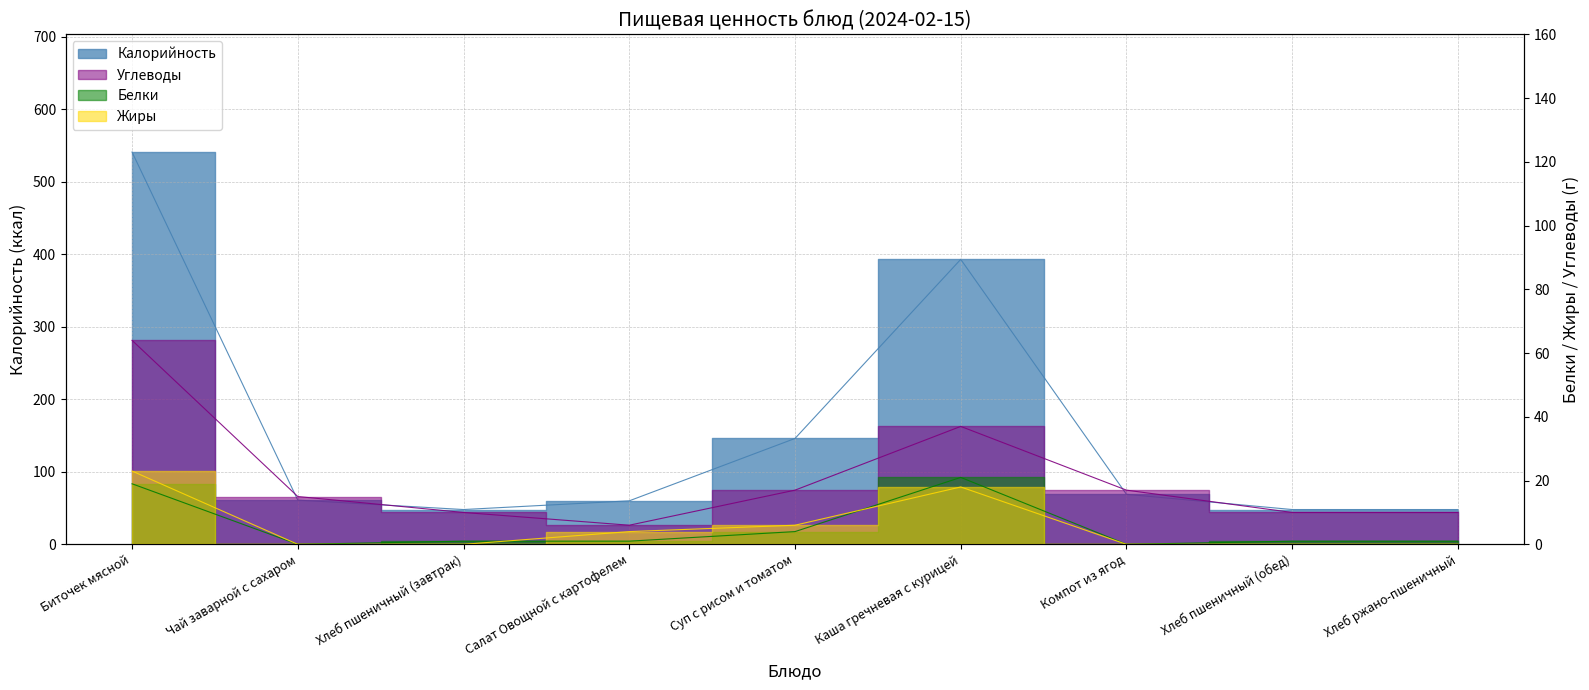

Count the number of categories in the chart.

9